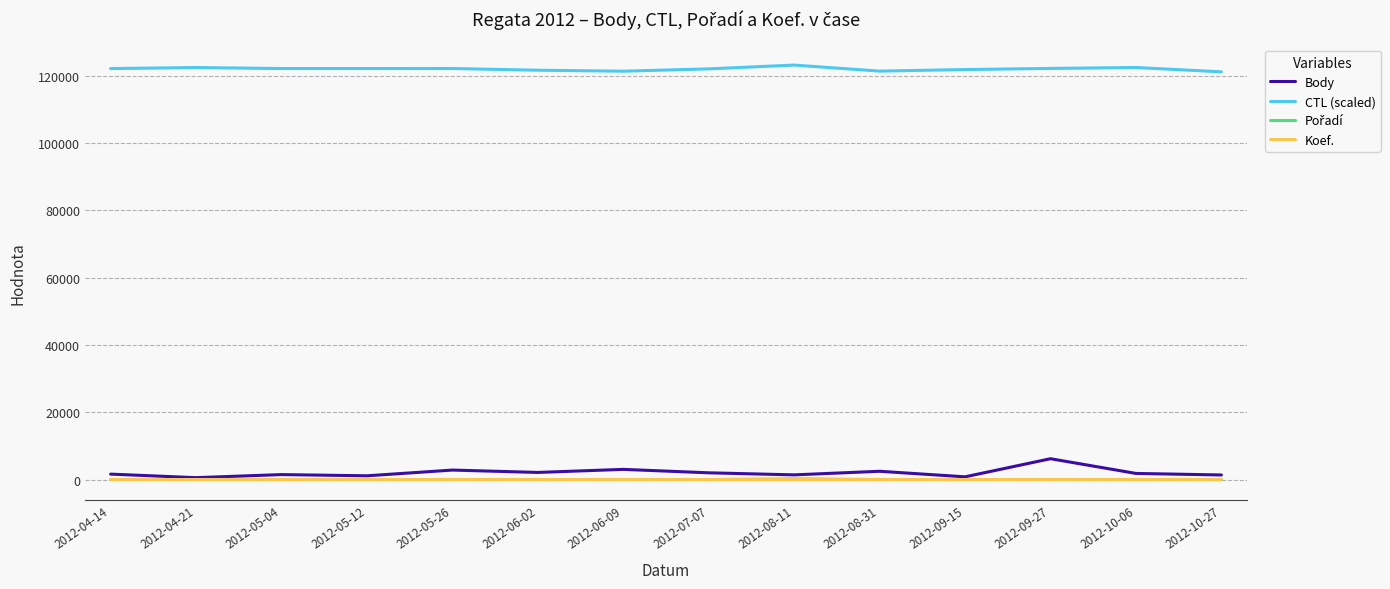

Which series has the largest total across all categories?

CTL (scaled)